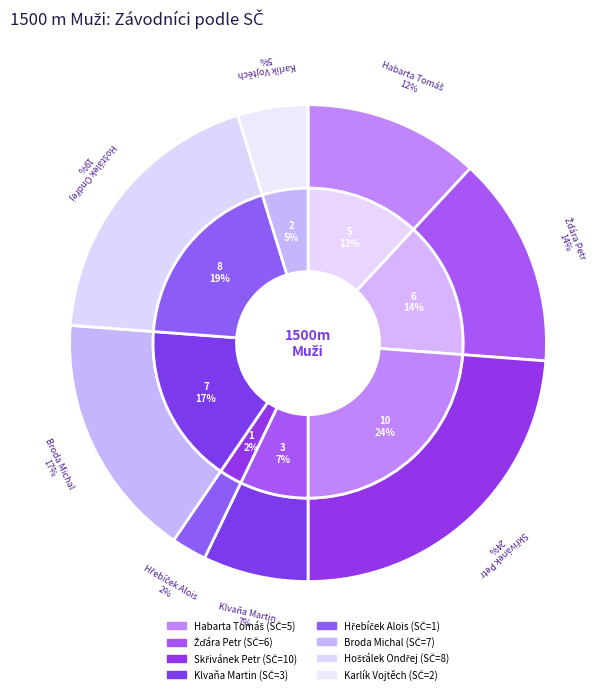

What is the change in value from Broda Michal to Karlík Vojtěch?

-5